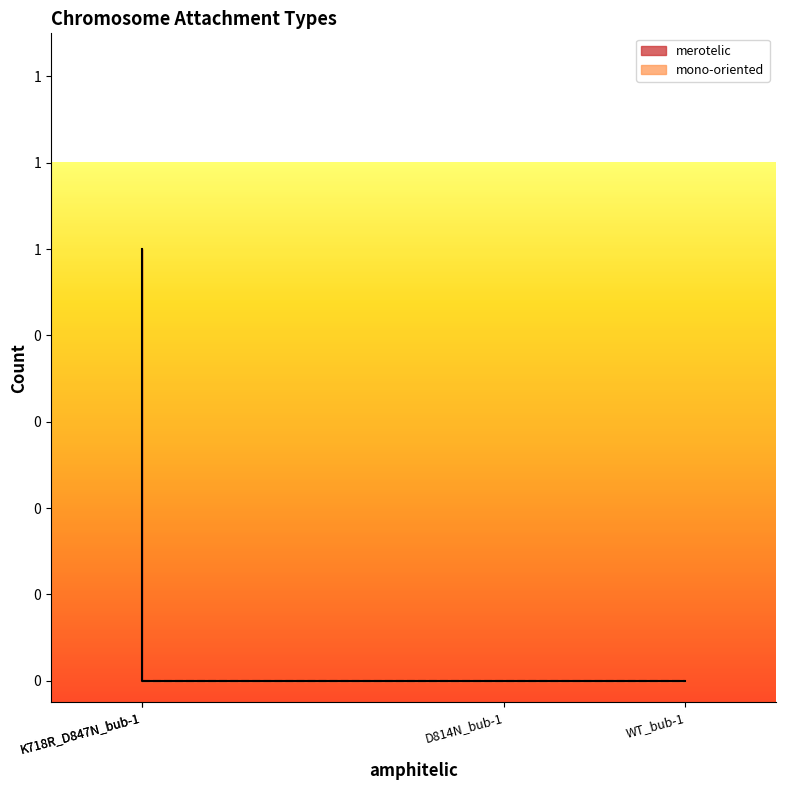

List the series in order of their peak value, highest first.

merotelic, mono-oriented